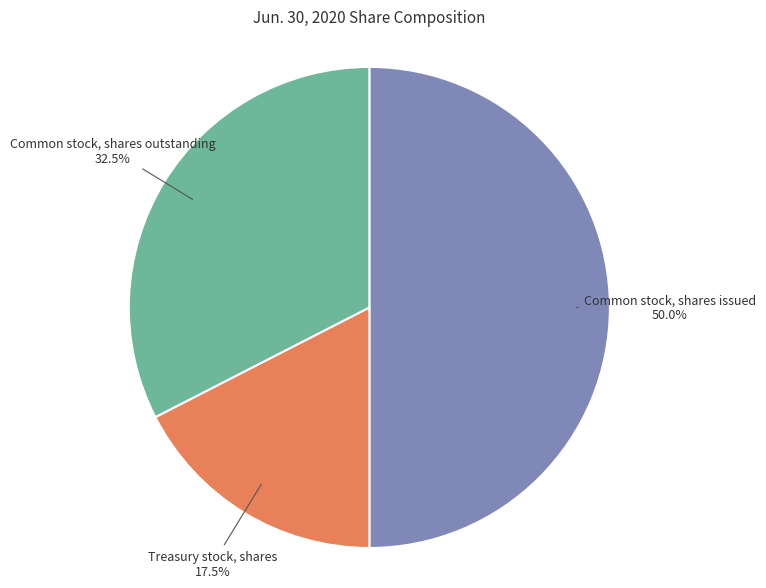

Is there a majority slice in this chart?

No